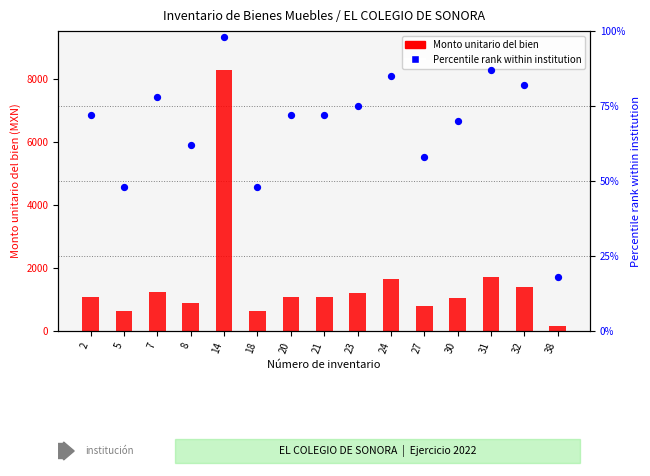

Which series has the largest total across all categories?

Monto unitario del bien